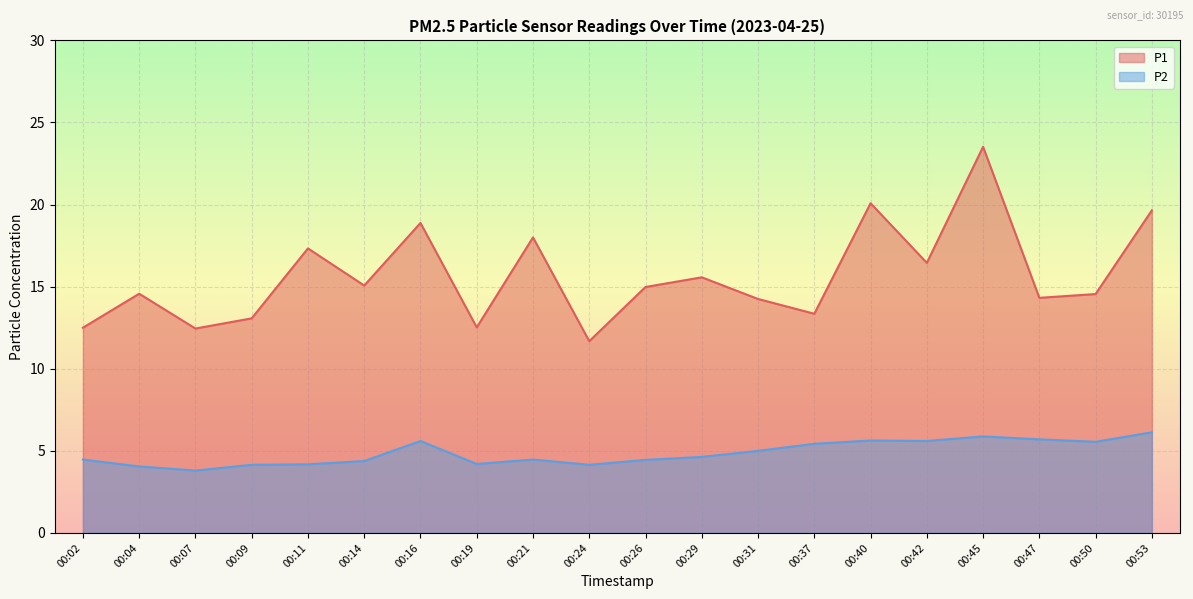

What is the difference between the highest and lowest values at 00:29?

10.9